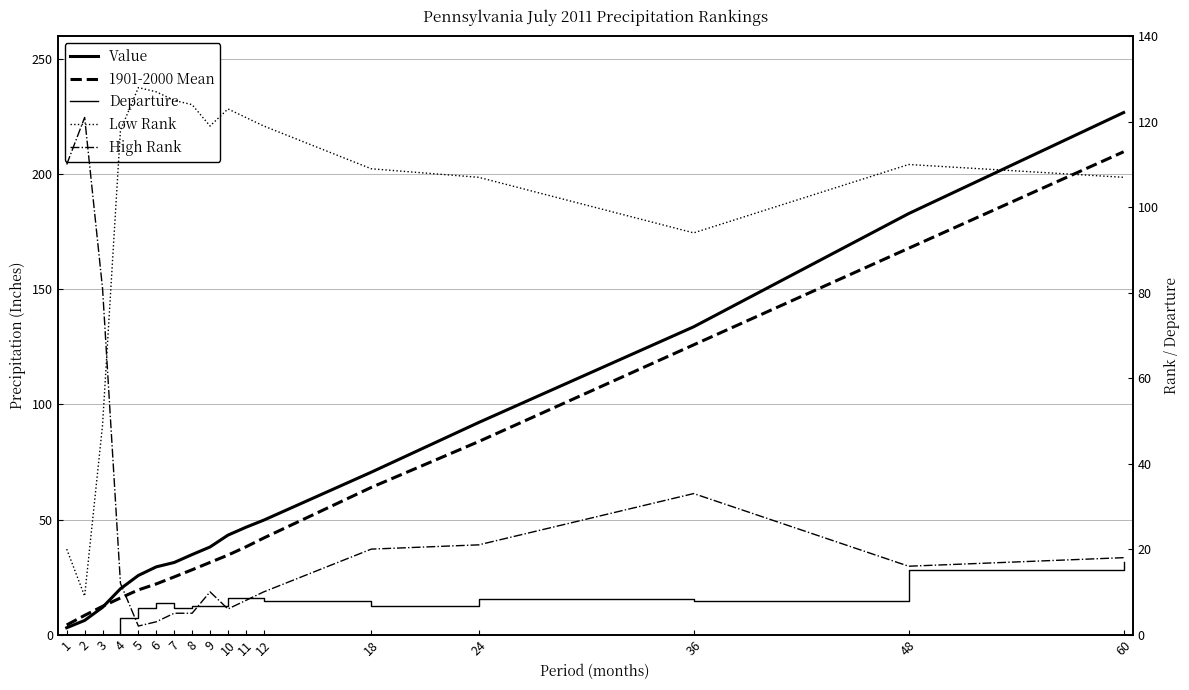

At how many categories does at least one series exceed 213?

1